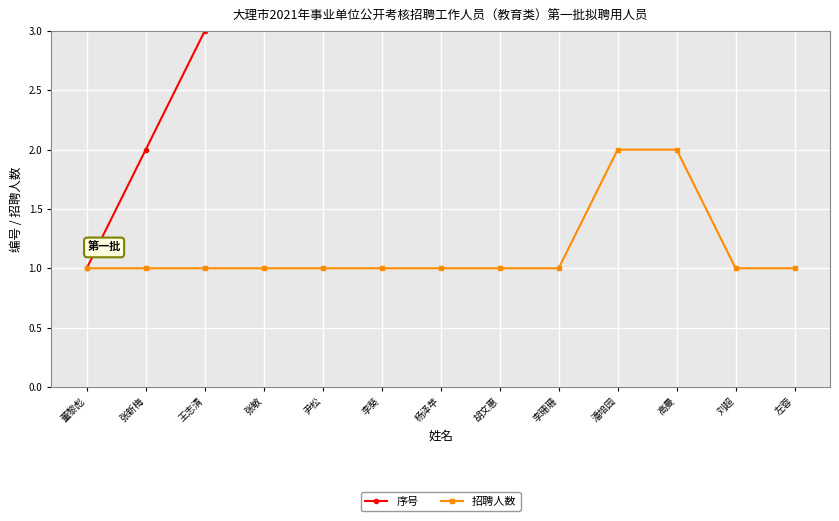

What is the lowest value of the 序号 series?

1